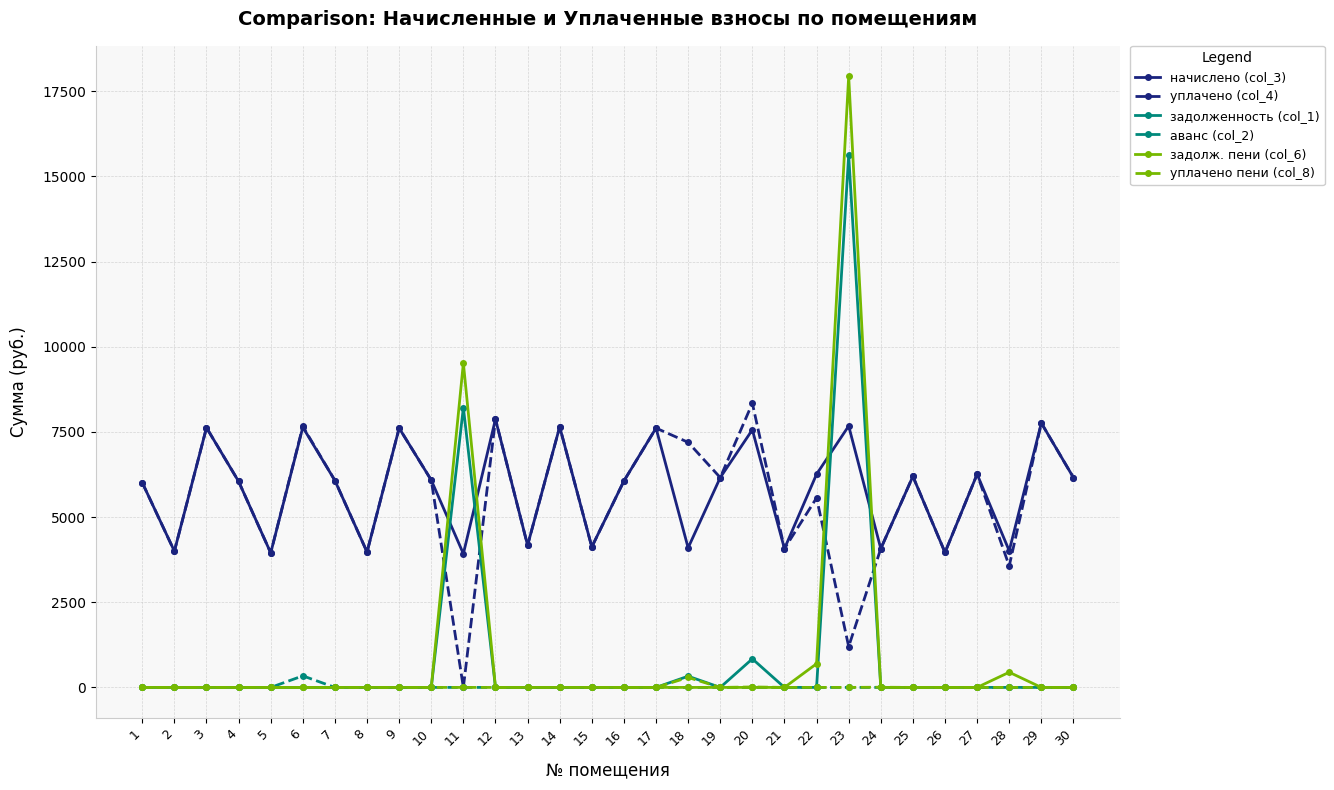

Which series has the largest range (max minus min)?

задолж. пени (col_6)